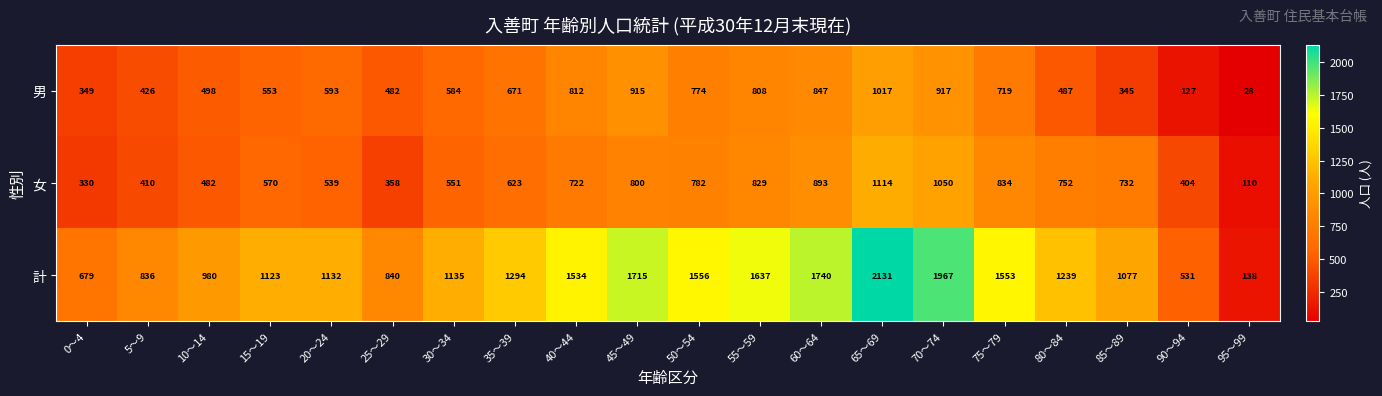

What is the minimum value for 計?

138